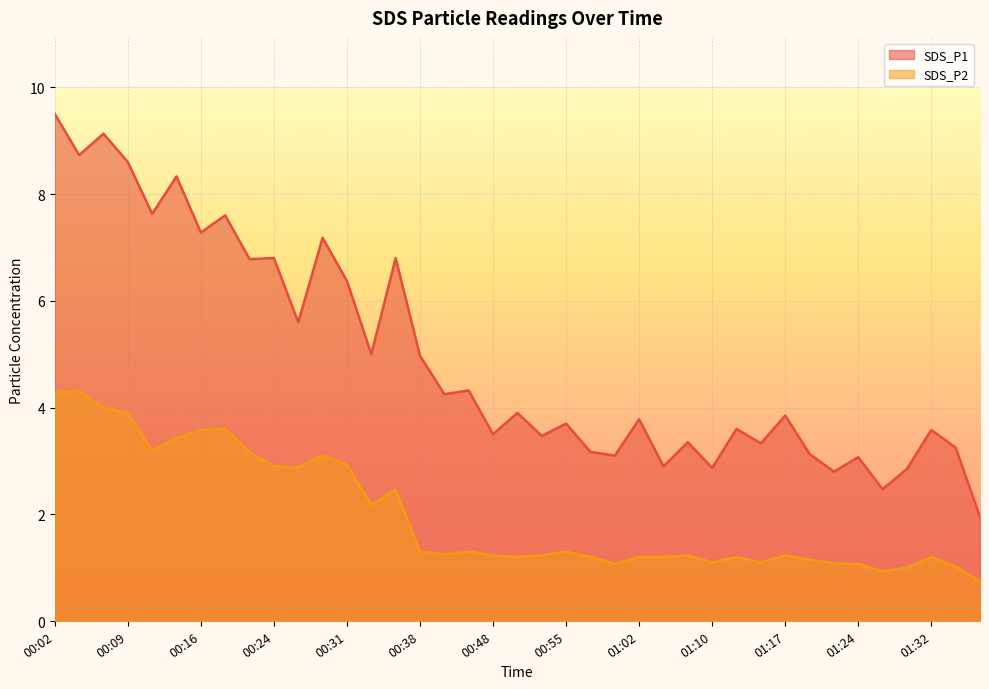

How many lines are shown in the chart?

2